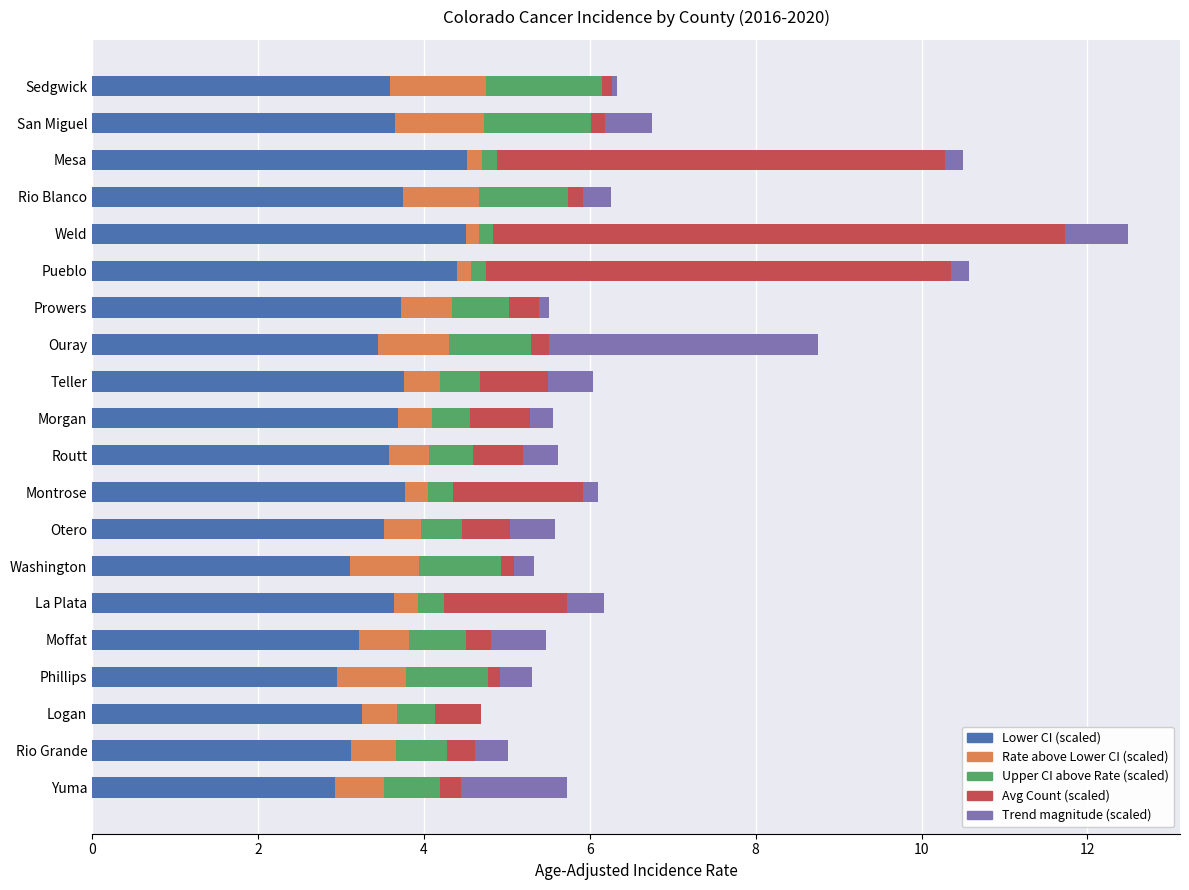

What is the highest value of the Lower CI (scaled) series?

4.5